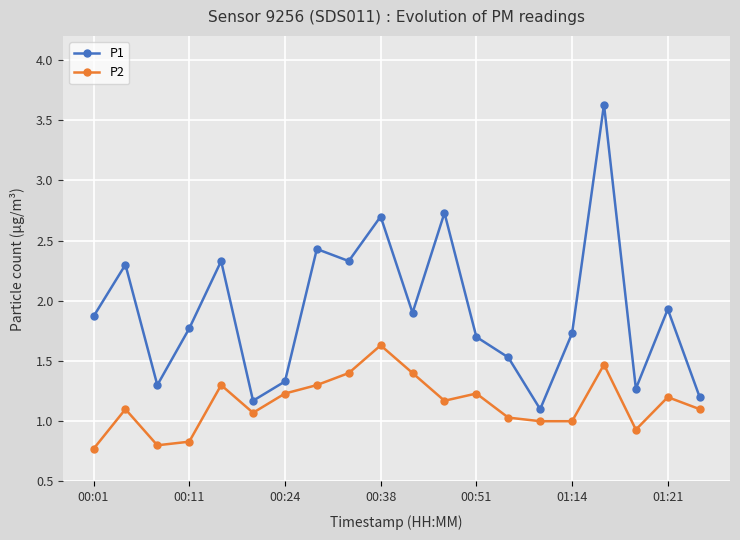

True or false: P1 has more than 2 points higher than both neighbors.

True